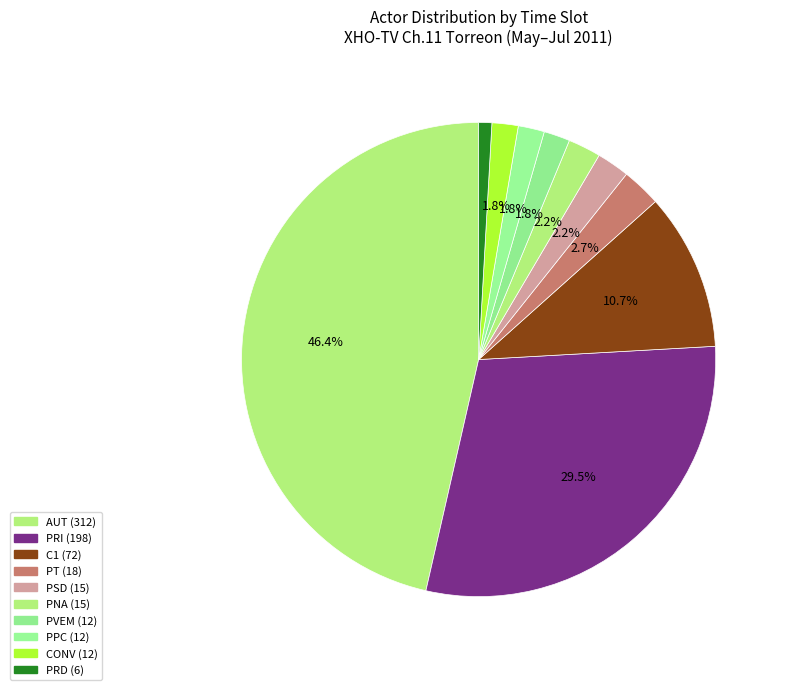

Count the number of slices in the pie.

10